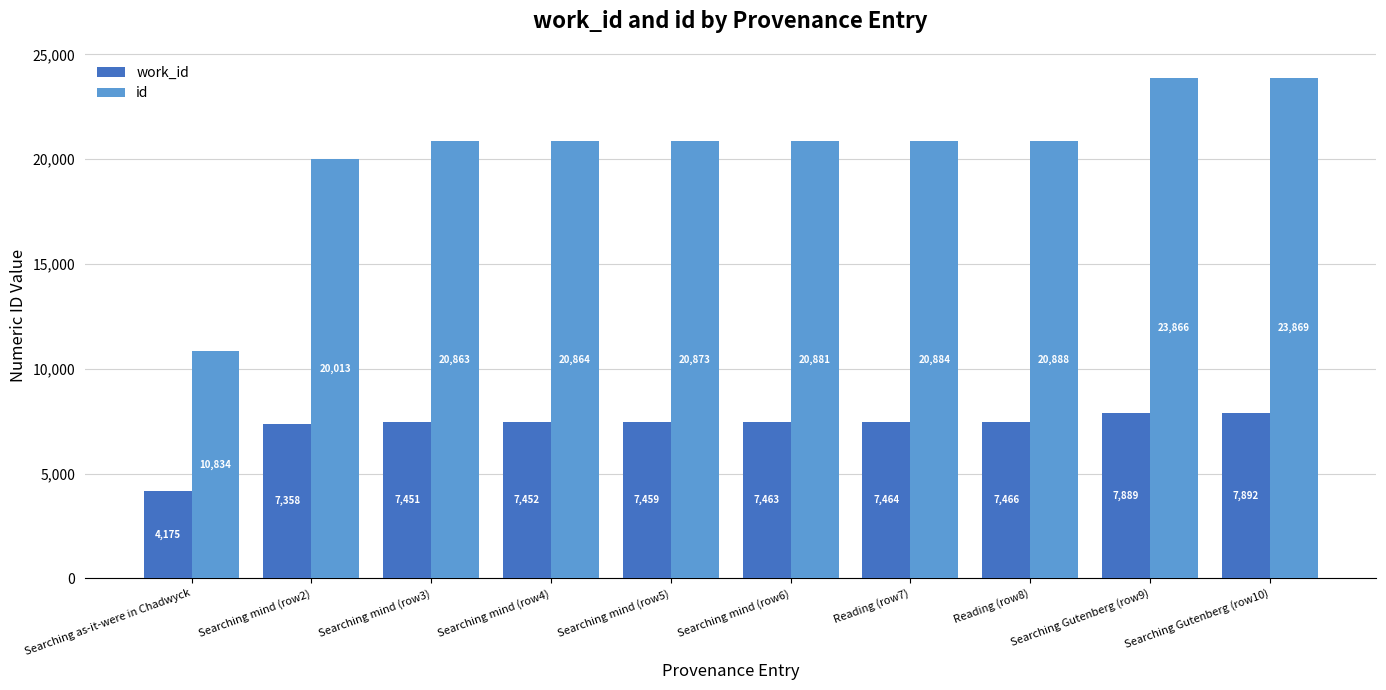

Rank the categories by work_id value from lowest to highest.

Searching as-it-were in Chadwyck, Searching mind (row2), Searching mind (row3), Searching mind (row4), Searching mind (row5), Searching mind (row6), Reading (row7), Reading (row8), Searching Gutenberg (row9), Searching Gutenberg (row10)